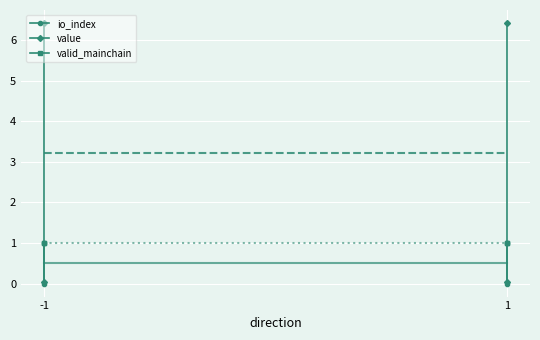

Is this an area chart (filled region under the line)?

No